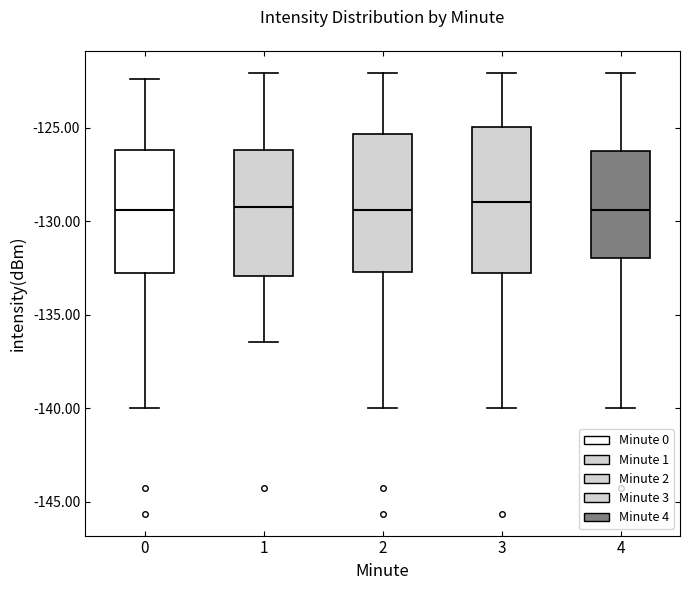

Reading left to right, transcribe this box plot: for each box, give where its median line is, the range the box spans, and where its two whiskers end, as read against the y-axis. The values are not printed on the chart, so give them approximately, as read against the axis.

0: median -129.5, box -132.5 to -126.0, whiskers -140.0 to -122.5
1: median -129.0, box -133.0 to -126.0, whiskers -136.5 to -122.0
2: median -129.5, box -132.5 to -125.5, whiskers -140.0 to -122.0
3: median -129.0, box -133.0 to -125.0, whiskers -140.0 to -122.0
4: median -129.5, box -132.0 to -126.0, whiskers -140.0 to -122.0